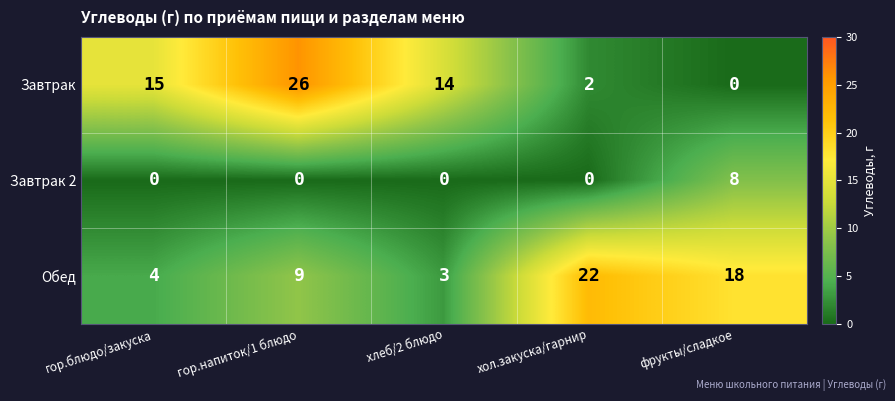

What is the maximum value for Завтрак?

26